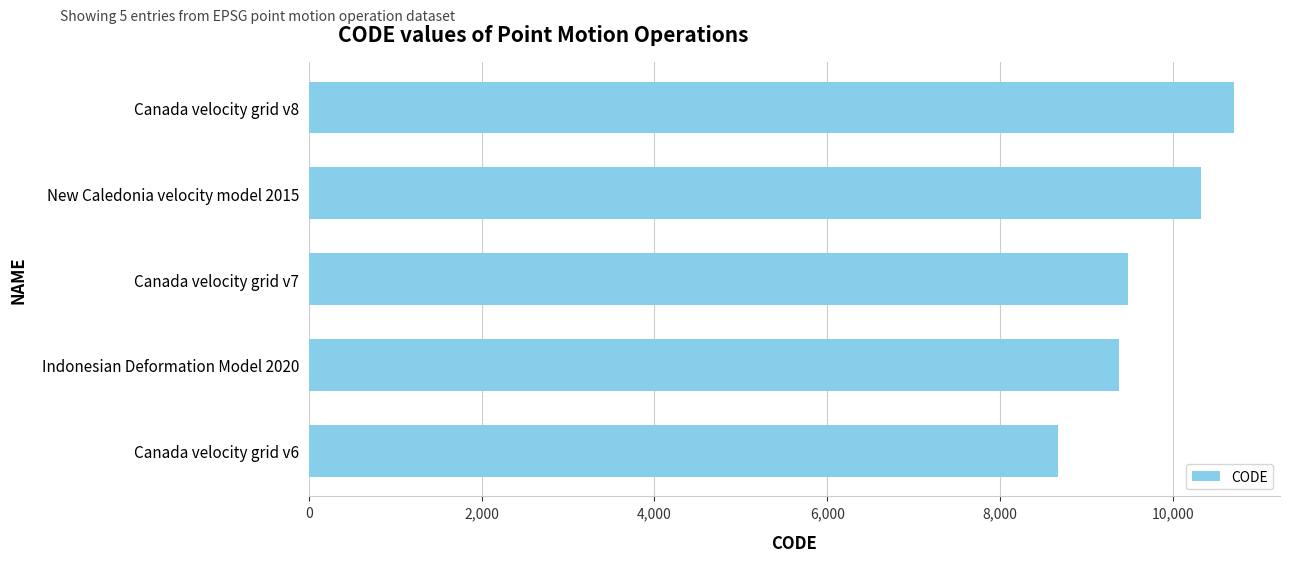

Approximately how many times larger is the value at Canada velocity grid v6 compared to Canada velocity grid v7?

0.9